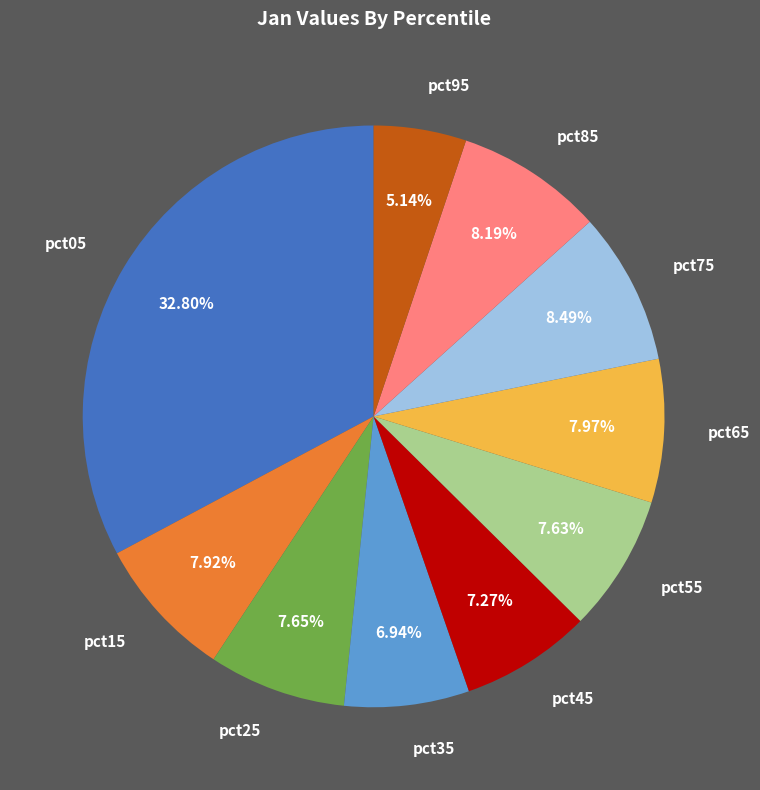

To the nearest percent, what percentage of the pie is pct15?

8%